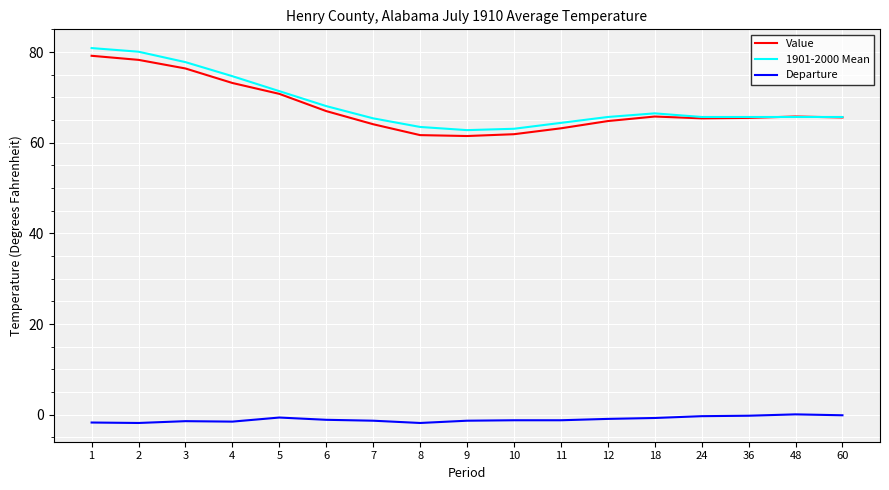

True or false: 1901-2000 Mean and Departure cross at least once.

False